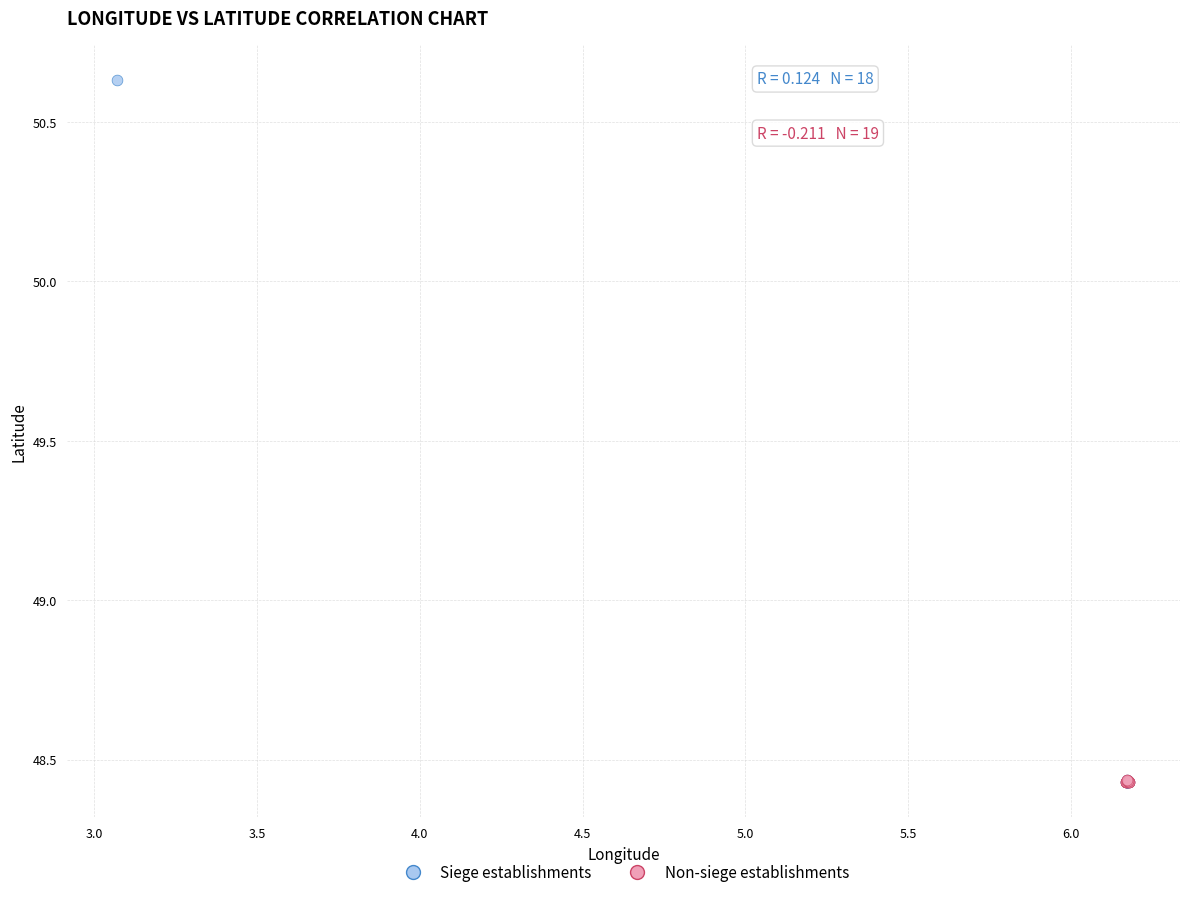

Which series has the widest spread of Y values?

Siege establishments